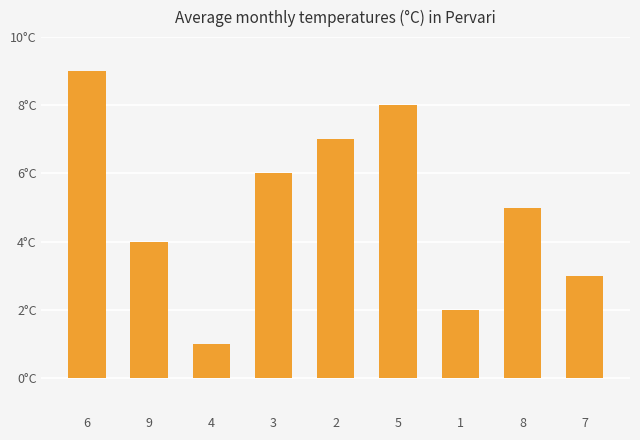

Does the chart contain any negative values?

No